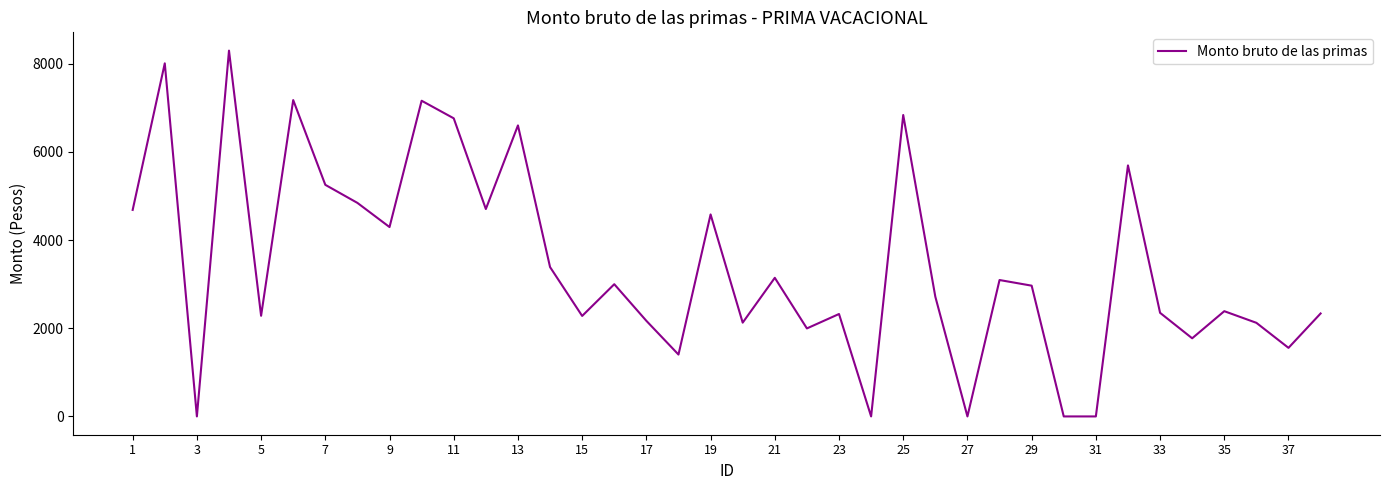

What is the greatest value displayed?

8300